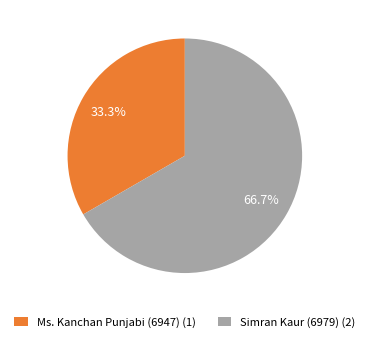

What is the largest slice in the pie chart?

Simran Kaur (6979) (2)